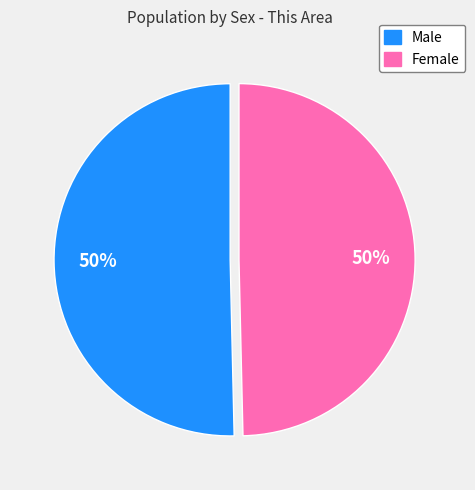

Do Female and Male together represent more than half of the pie?

Yes